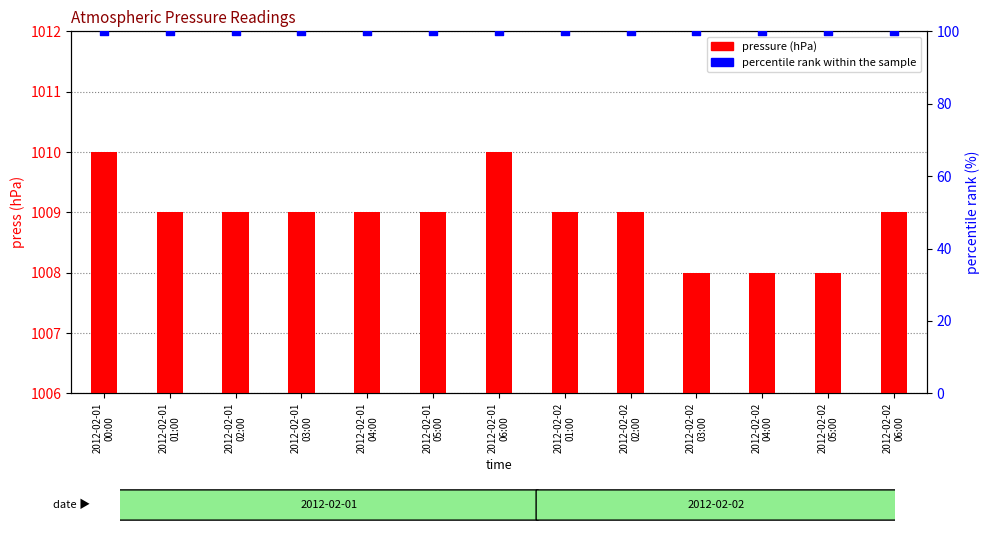

At how many categories does at least one series exceed 417?

13